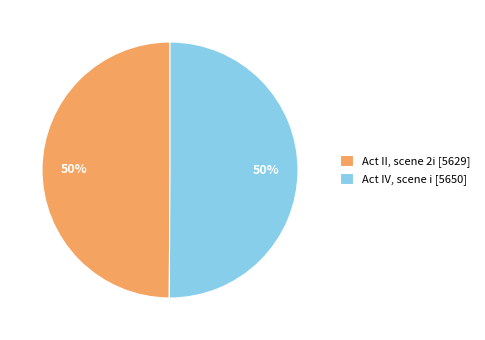

What percentage is the Act II, scene 2i slice, to the nearest percent?

50%